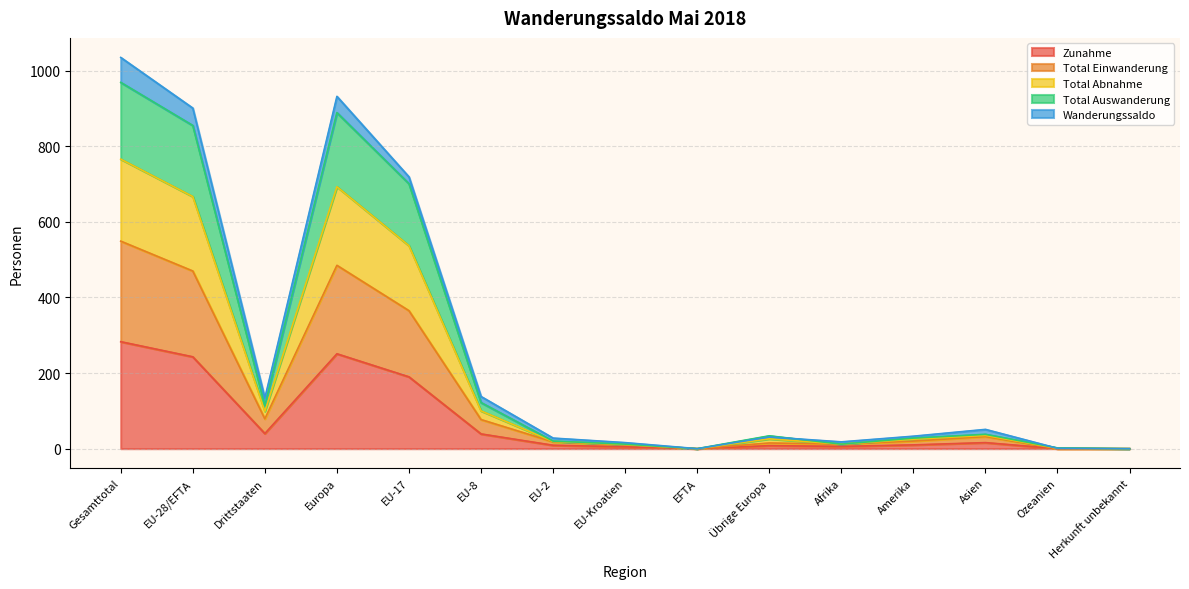

True or false: Total Einwanderung has a value of 12 at Afrika.

True